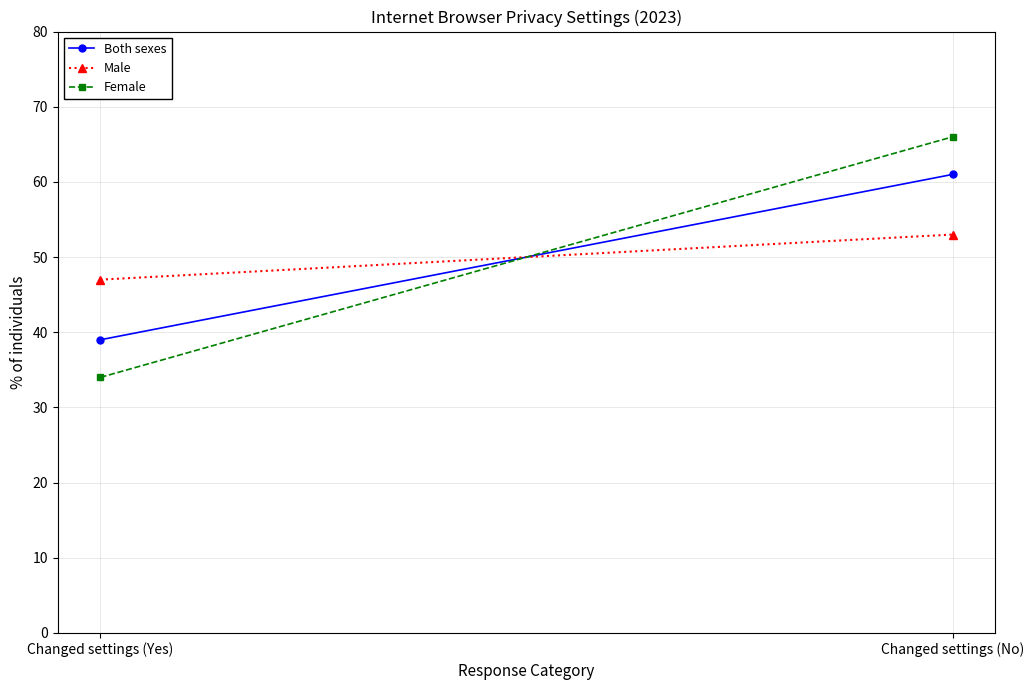

Reading right to left, transcribe all the data shown in this chart.

Both sexes: Changed settings (No)=61	Changed settings (Yes)=39
Male: Changed settings (No)=53	Changed settings (Yes)=47
Female: Changed settings (No)=66	Changed settings (Yes)=34